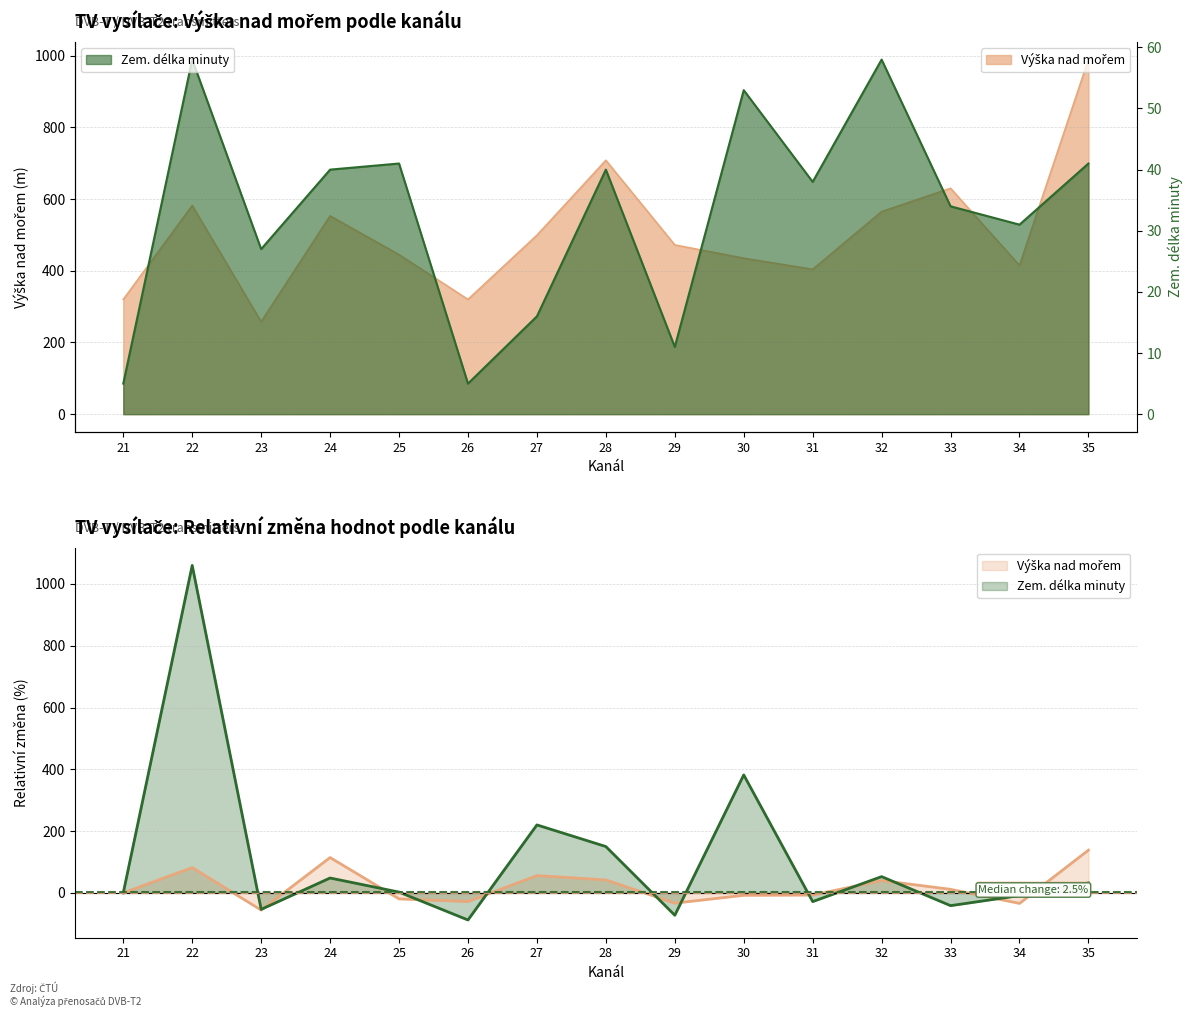

Reading right to left, what are all the values shown in this chart?

Vyska nad morem: 35=989	34=415	33=630	32=565	31=404	30=435	29=472	28=708	27=499	26=320	25=445	24=553	23=258	22=582	21=320
Zem. delka minuty: 35=41	34=31	33=34	32=58	31=38	30=53	29=11	28=40	27=16	26=5	25=41	24=40	23=27	22=58	21=5